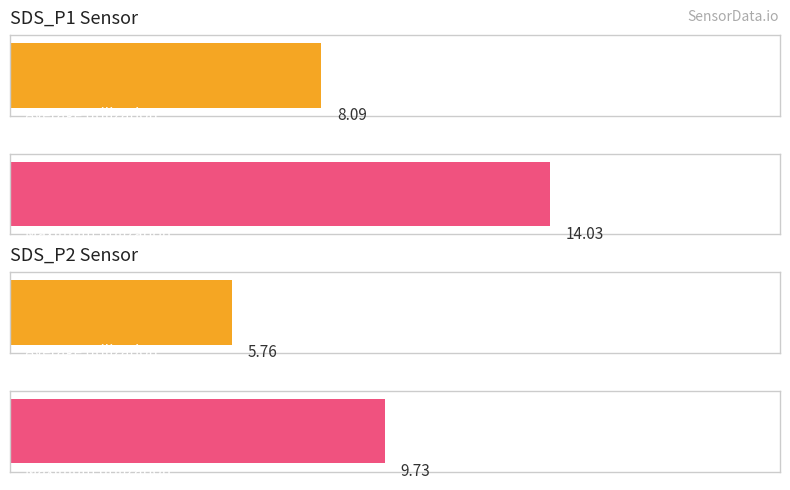

What are all the series names shown in the legend?

SDS_P1, SDS_P2